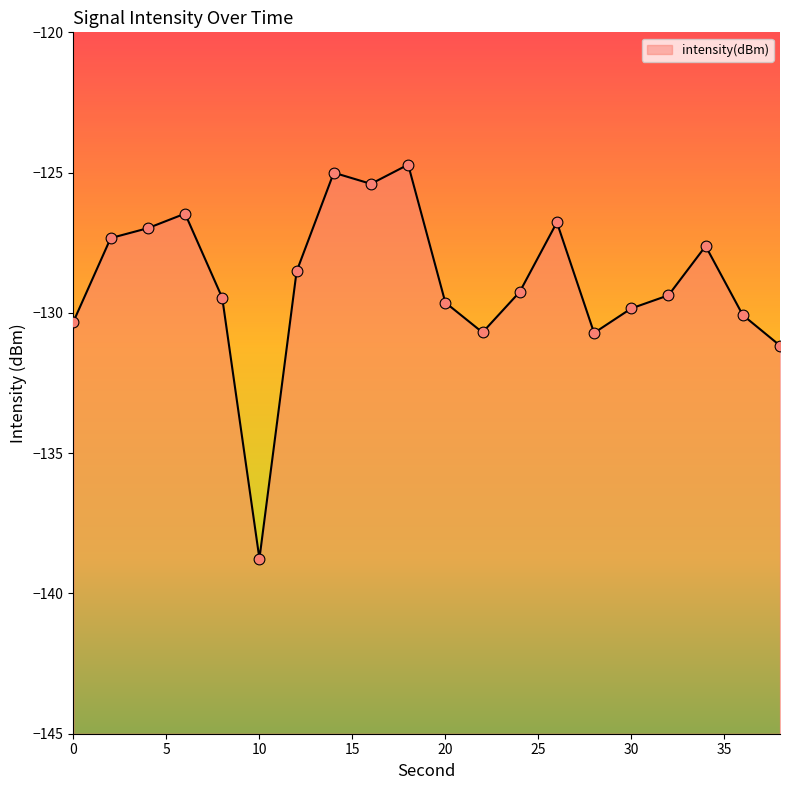

What is the change in value from 0 to 14?

+5.3